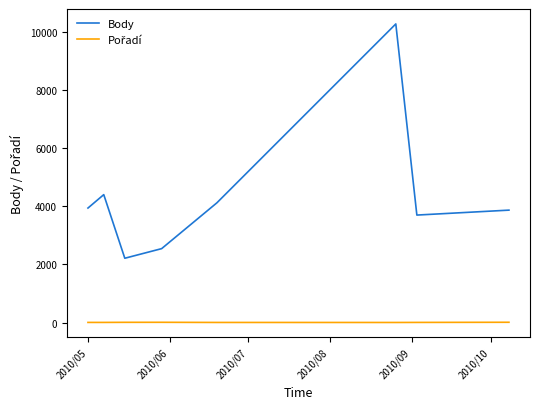

Which series has the largest total across all categories?

Body